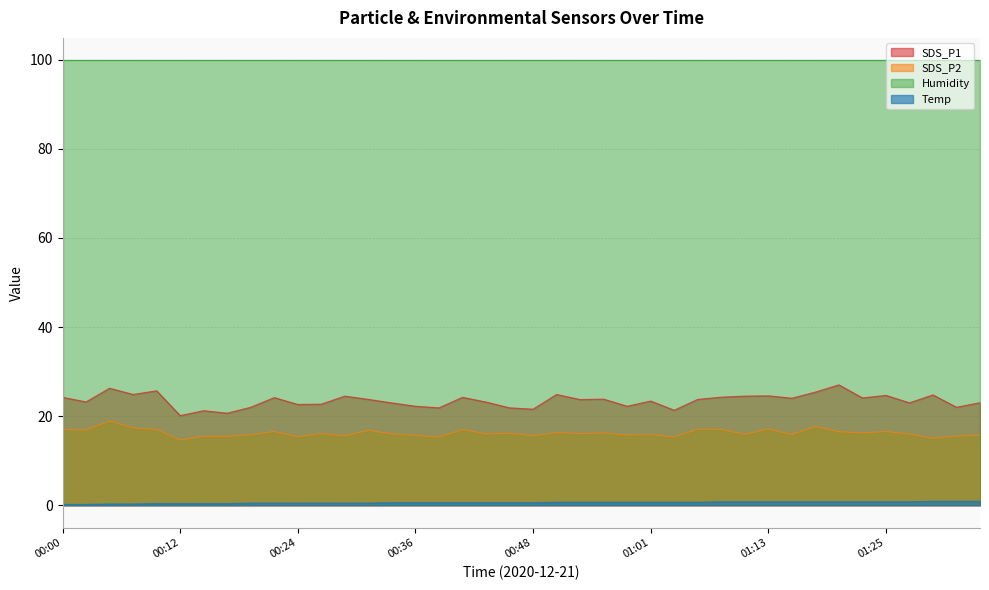

The value of SDS_P2 at 01:13 is 17.1. True or false?

True